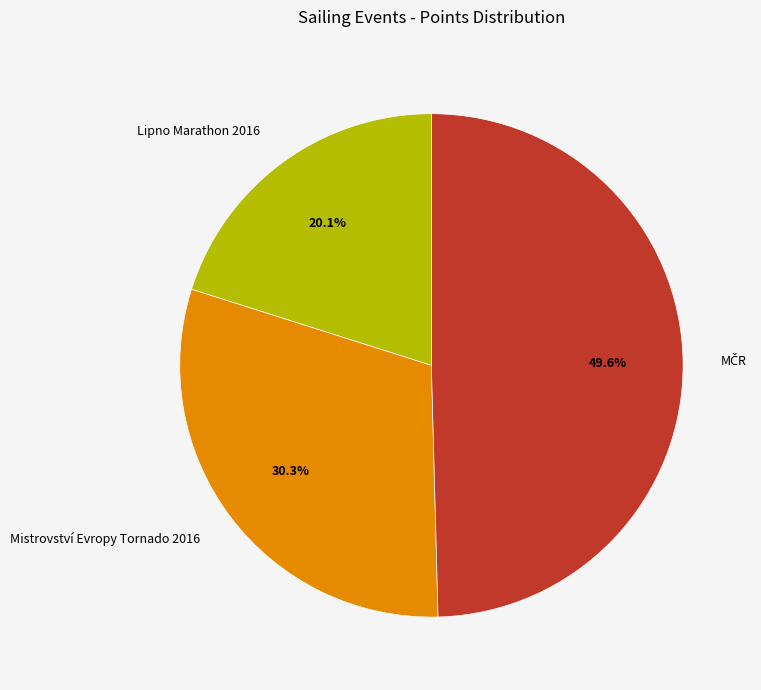

Is there any slice that represents more than half of the pie?

No